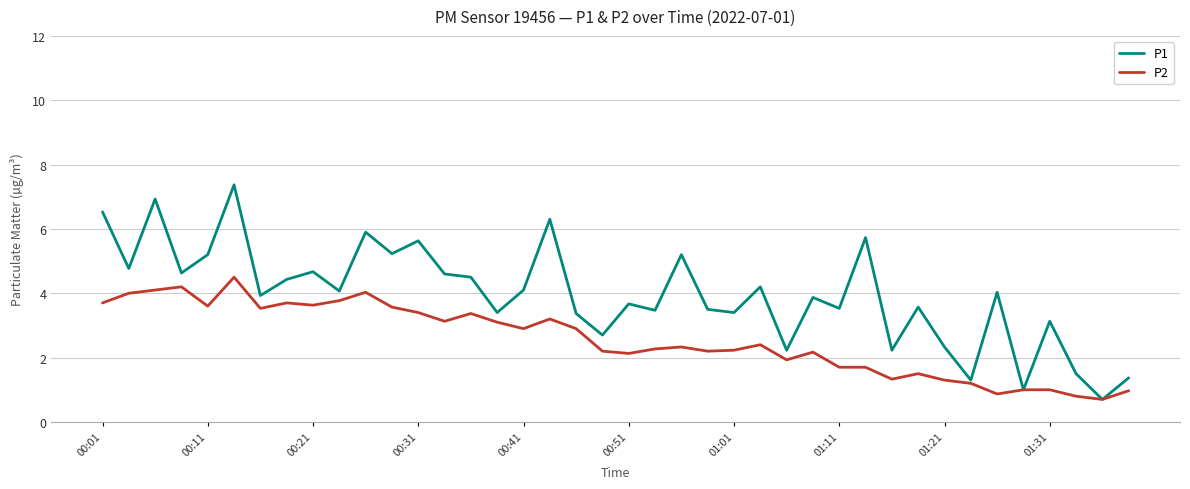

List the series in order of their peak value, lowest first.

P2, P1